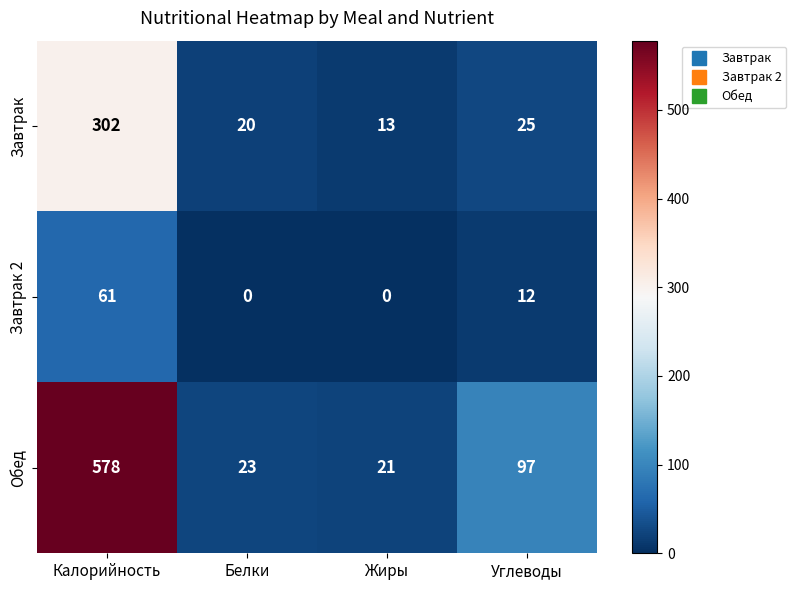

Reading left to right, what are all the values shown in this chart?

Завтрак: Калорийность=302	Белки=20	Жиры=13	Углеводы=25
Завтрак 2: Калорийность=61	Белки=0	Жиры=0	Углеводы=12
Обед: Калорийность=578	Белки=23	Жиры=21	Углеводы=97